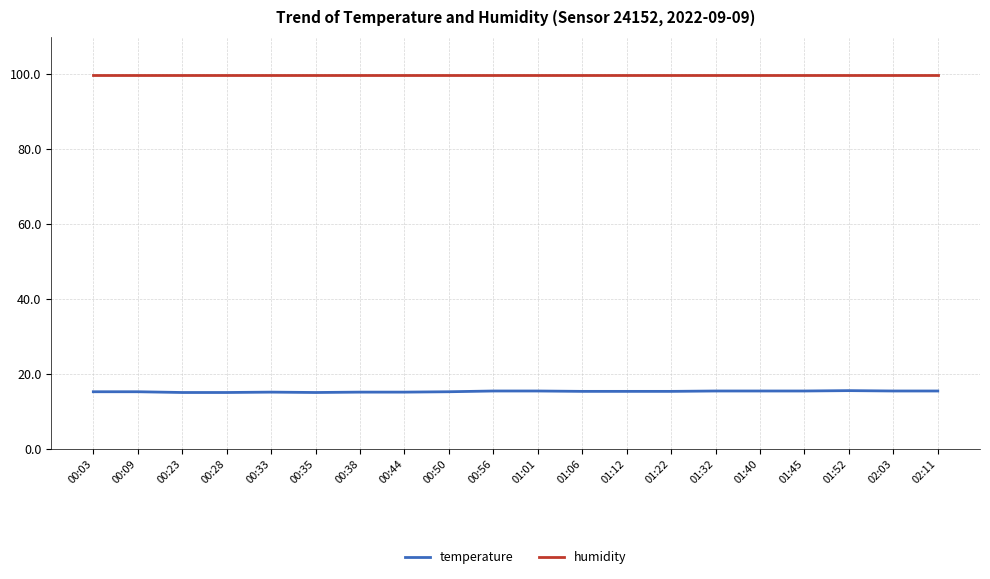

The value of humidity at 00:44 is 99.9. True or false?

True